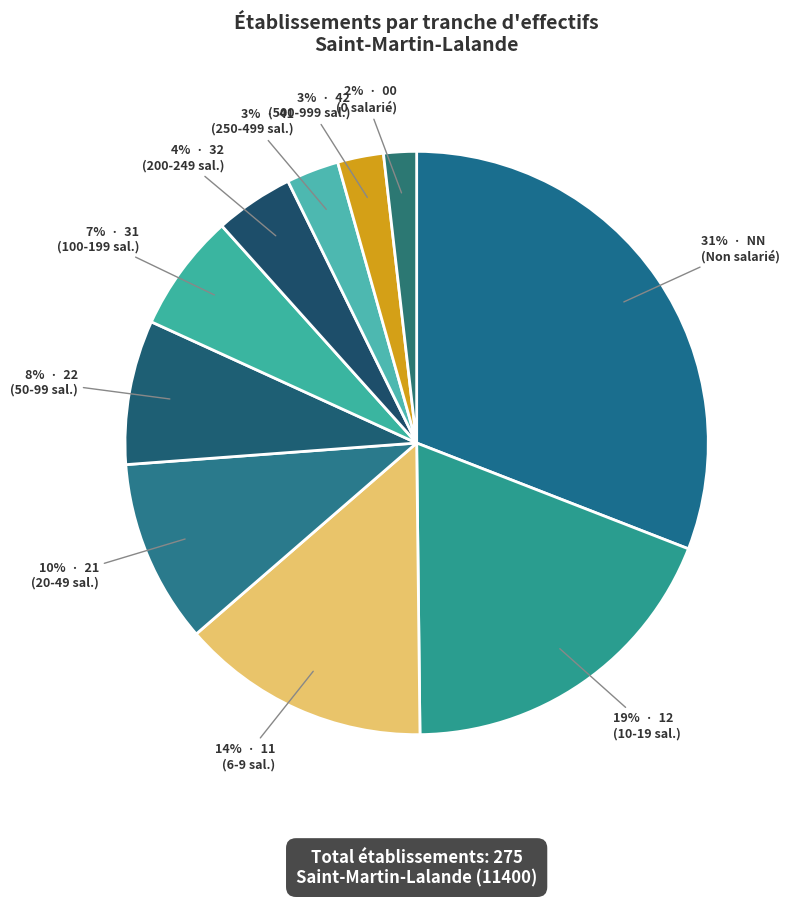

Is there any slice that represents more than half of the pie?

No